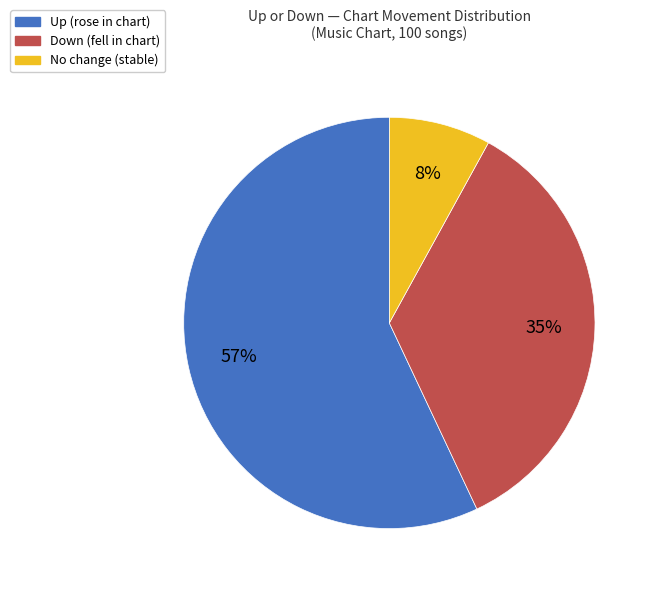

Is there a majority slice in this chart?

Yes